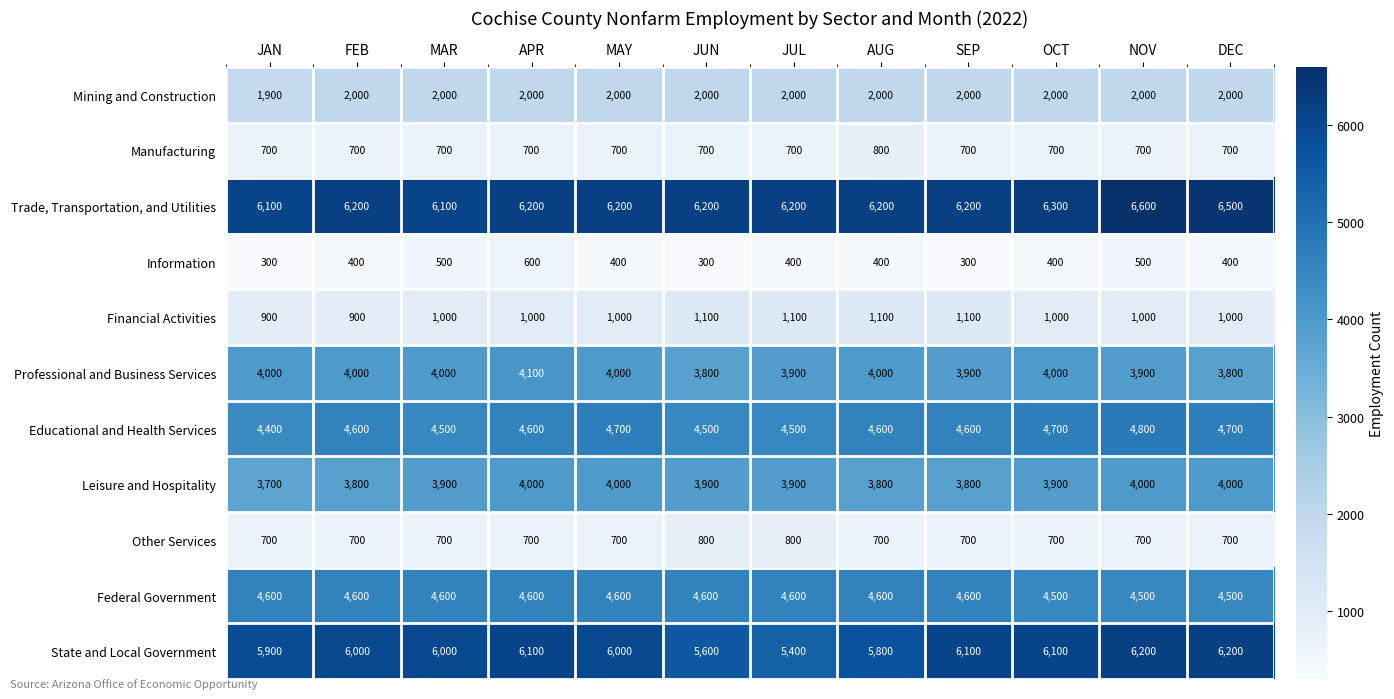

What is the highest value of the Financial Activities series?

1100